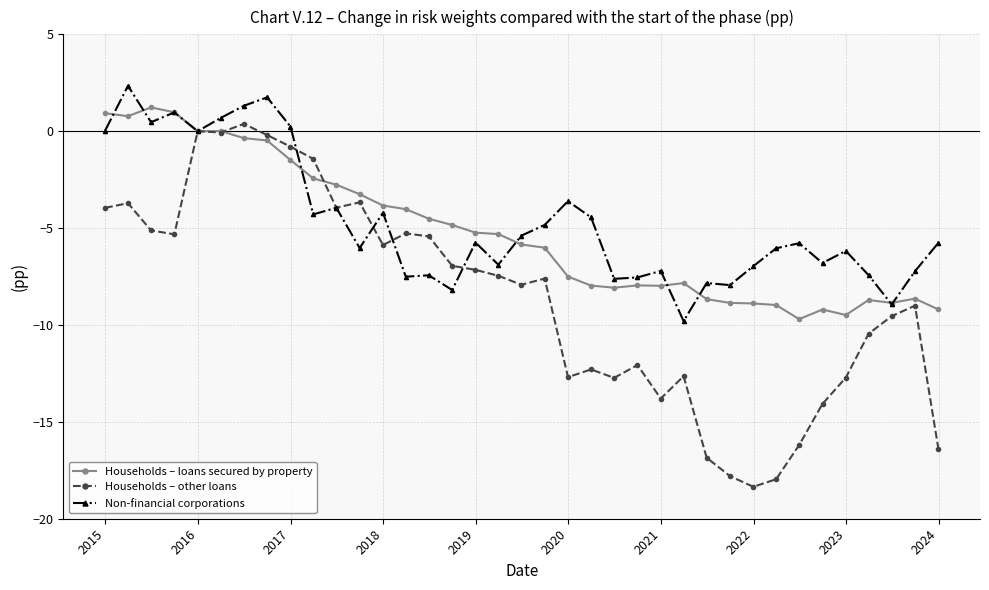

What is the maximum value shown in the chart?

2.3